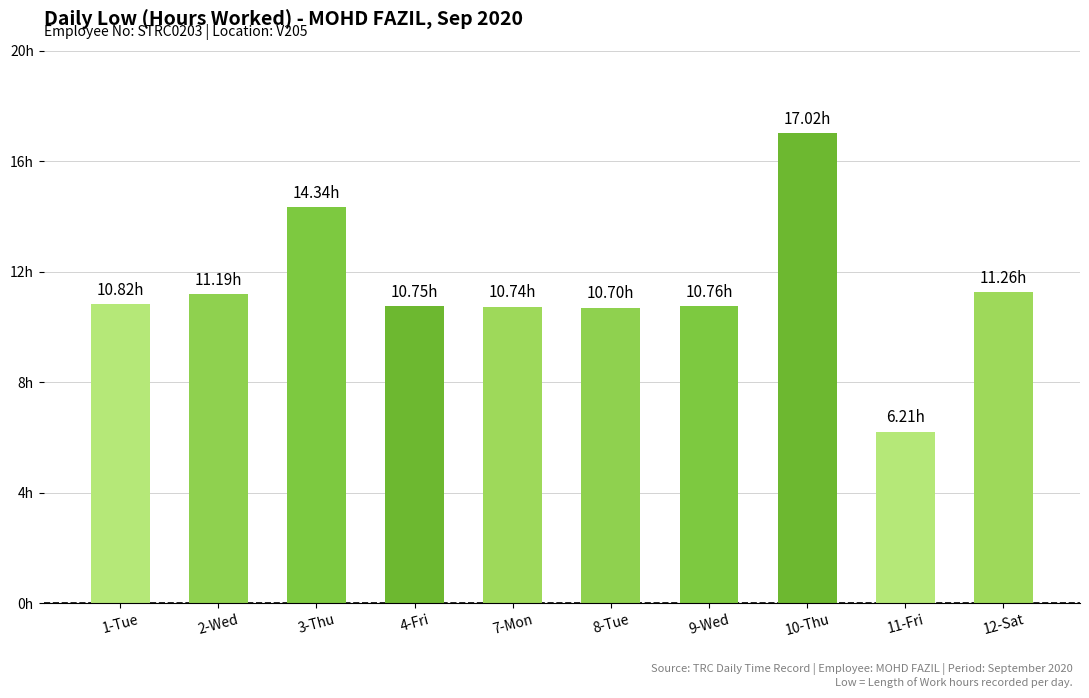

Rank the categories by value from lowest to highest.

11-Fri, 8-Tue, 7-Mon, 4-Fri, 9-Wed, 1-Tue, 2-Wed, 12-Sat, 3-Thu, 10-Thu